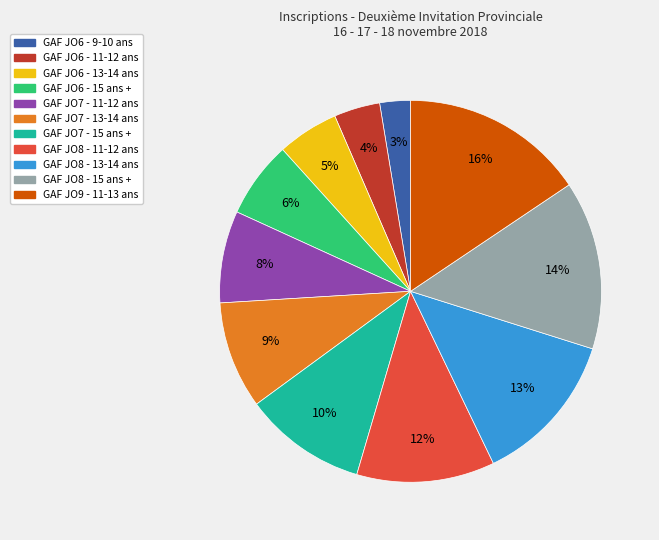

Which category has the biggest portion of the pie?

GAF JO9 - 11-13 ans